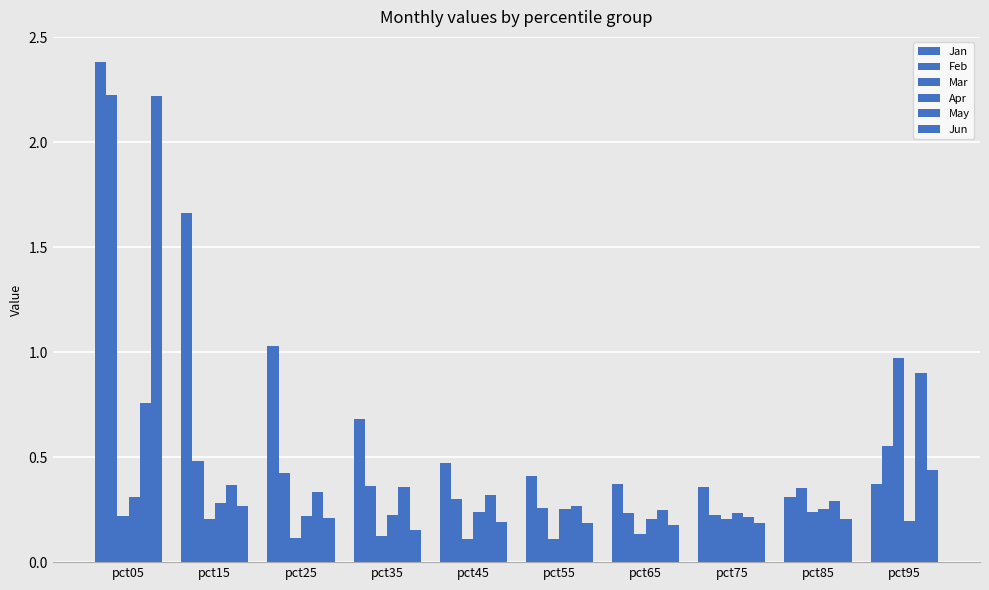

The Jun series shows 2.2 at pct05. True or false?

True